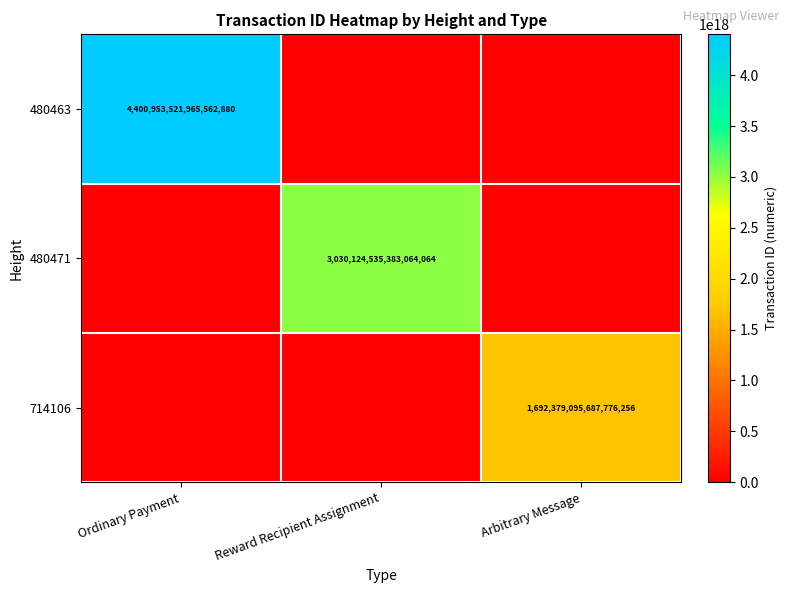

The 480471 series shows 1520275694520388864 at Reward Recipient Assignment. True or false?

False